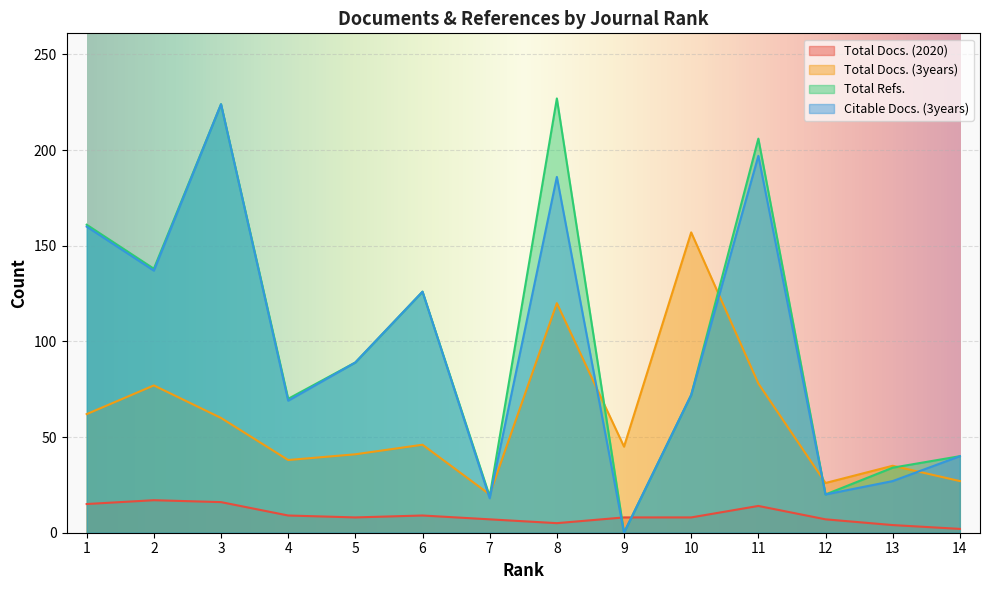

What is the value of the Total Refs. point at the 2nd from the left?

138